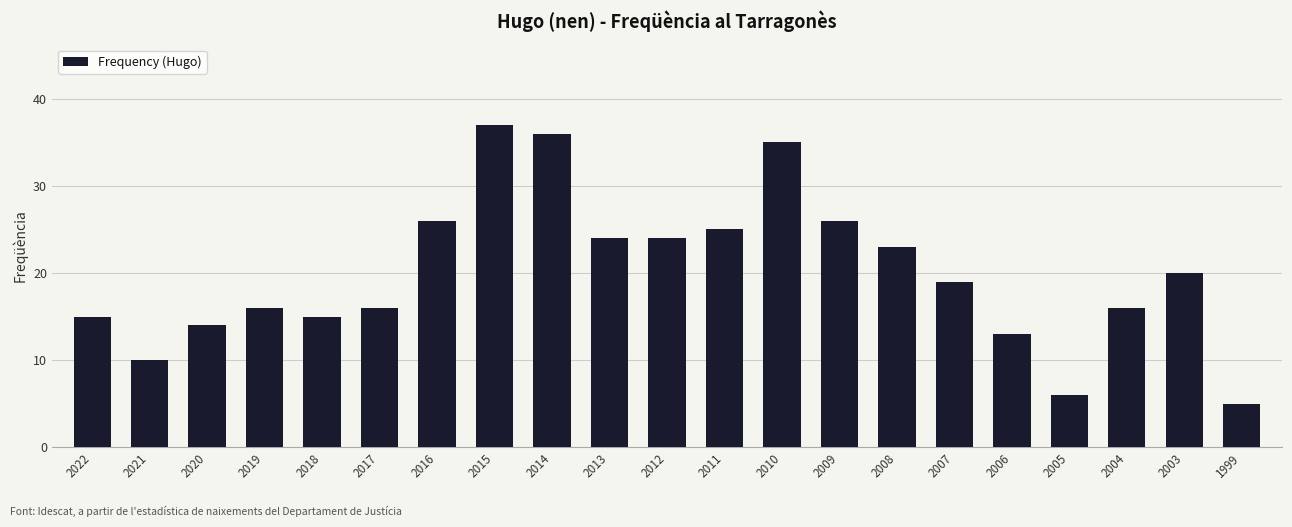

What is the average value?

20